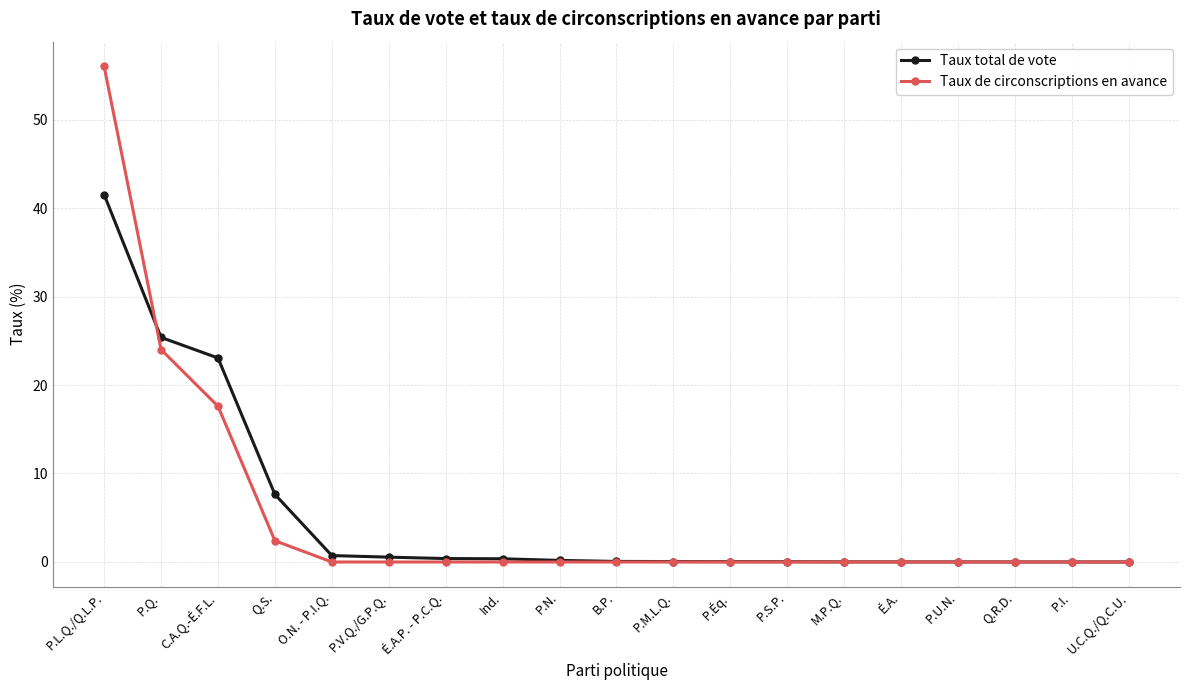

List the series in order of their peak value, highest first.

Taux de circonscriptions en avance, Taux total de vote